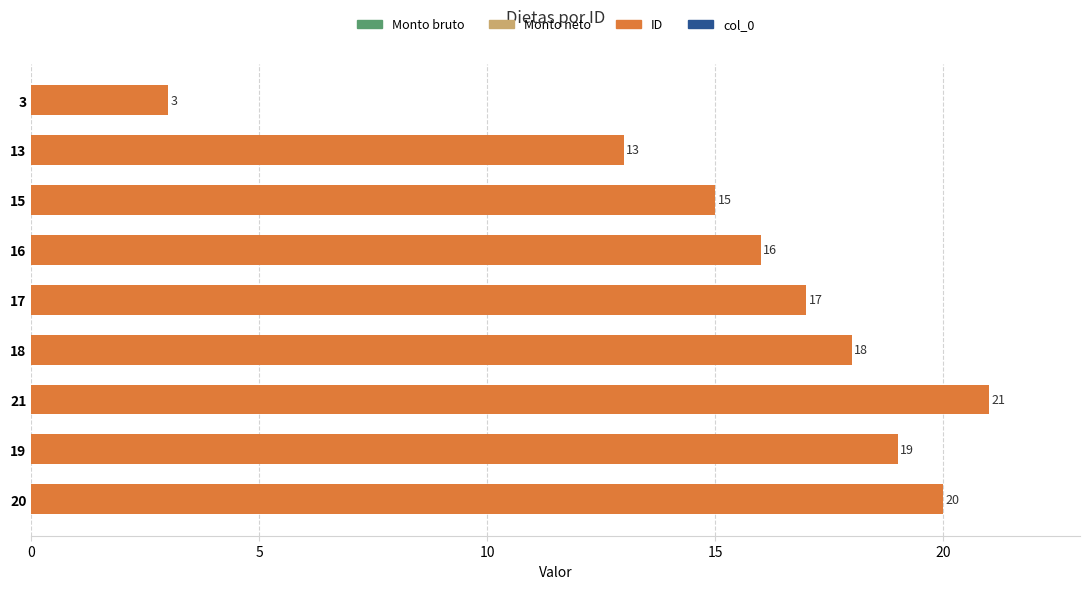

Rank the categories by value from highest to lowest.

21, 20, 19, 18, 17, 16, 15, 13, 3